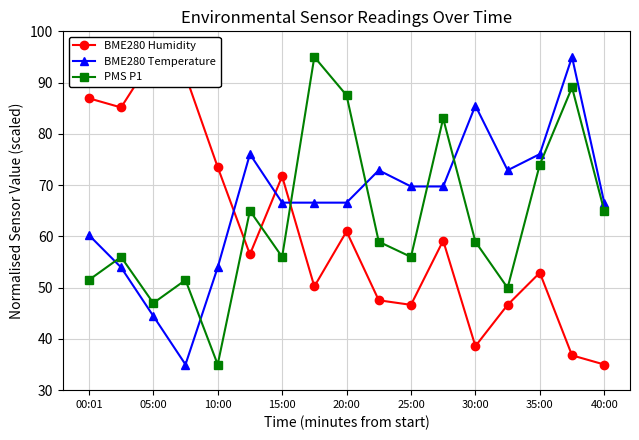

How many times do BME280 Temperature and PMS P1 cross each other?

6